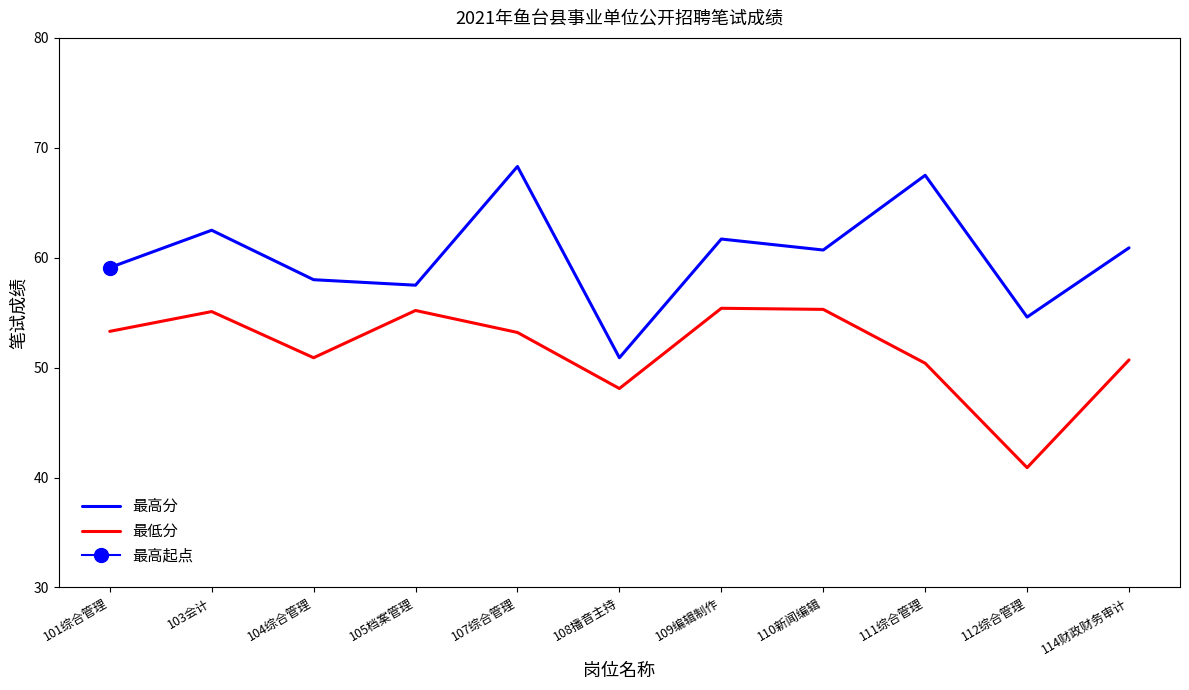

Reading right to left, list all the values displayed in this chart.

最高分: 60.9	54.6	67.5	60.7	61.7	50.9	68.3	57.5	58.0	62.5	59.1
最低分: 50.7	40.9	50.4	55.3	55.4	48.1	53.2	55.2	50.9	55.1	53.3